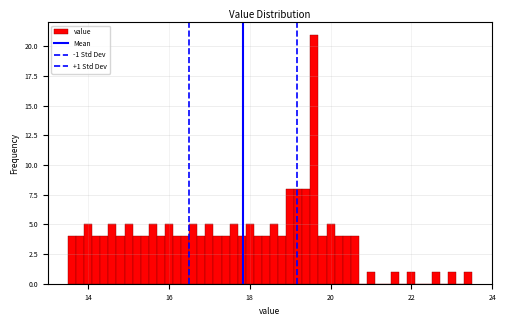

Around what value on the x-axis is the tallest bar? Give the approximate position of its centre, as read against the axis.

19.6